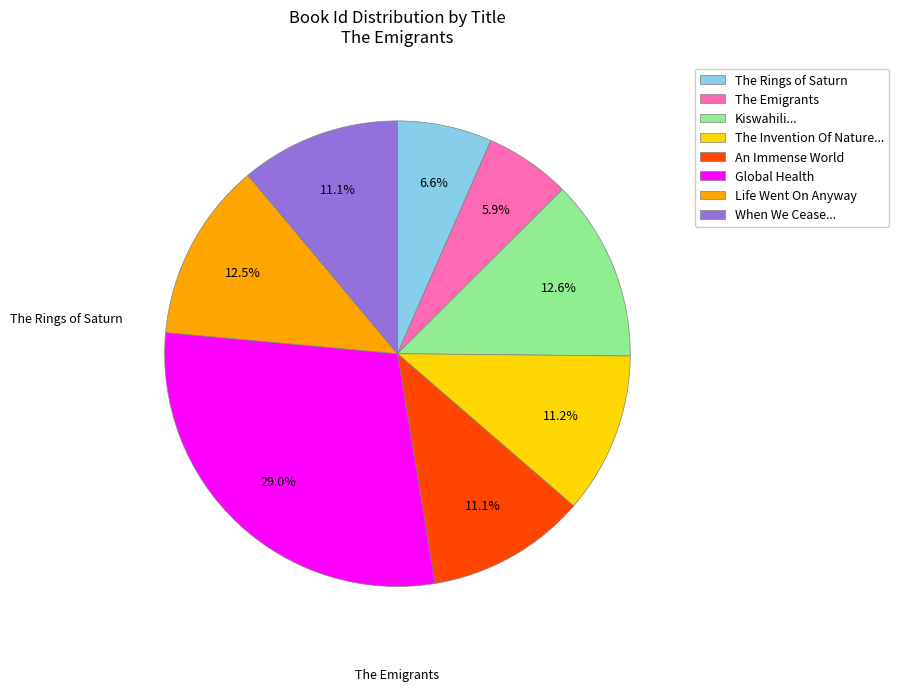

Combined, do The Rings of Saturn and The Emigrants account for over 50%?

No